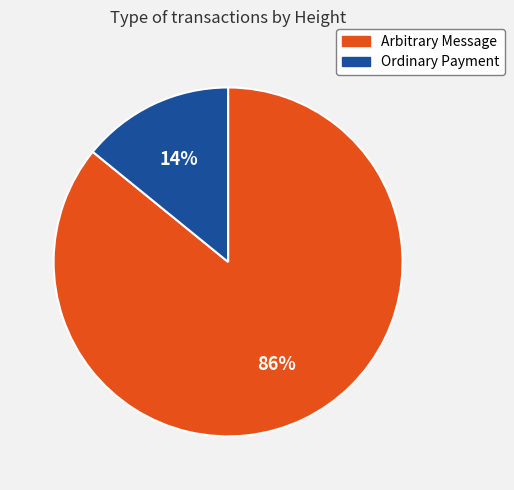

Is there a majority slice in this chart?

Yes